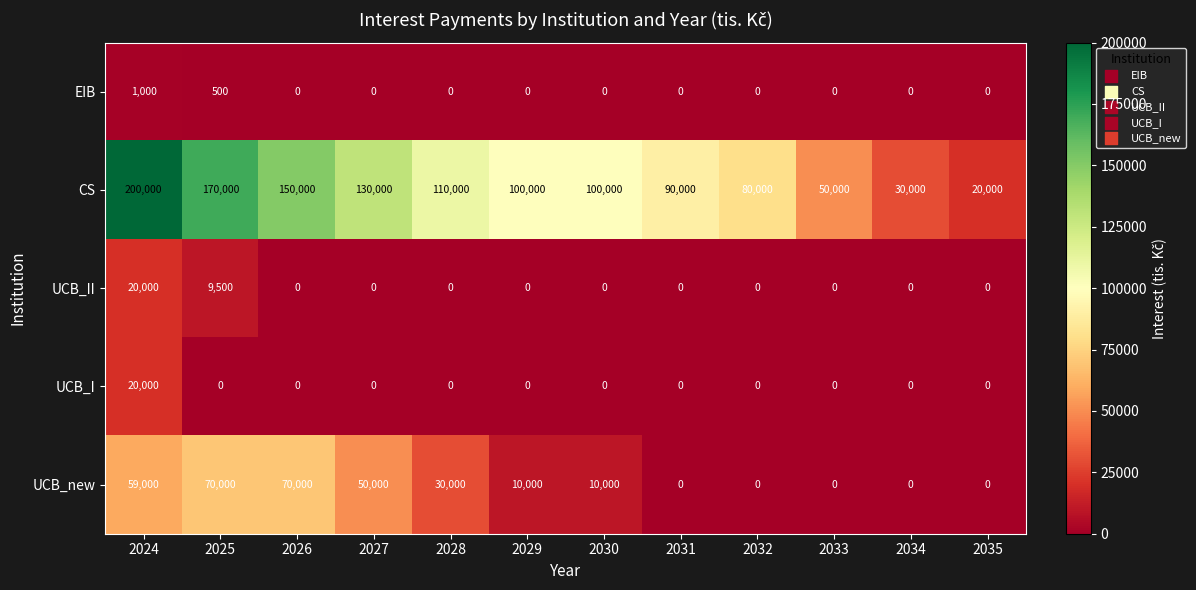

What is the total value across all series at 2029?

110000